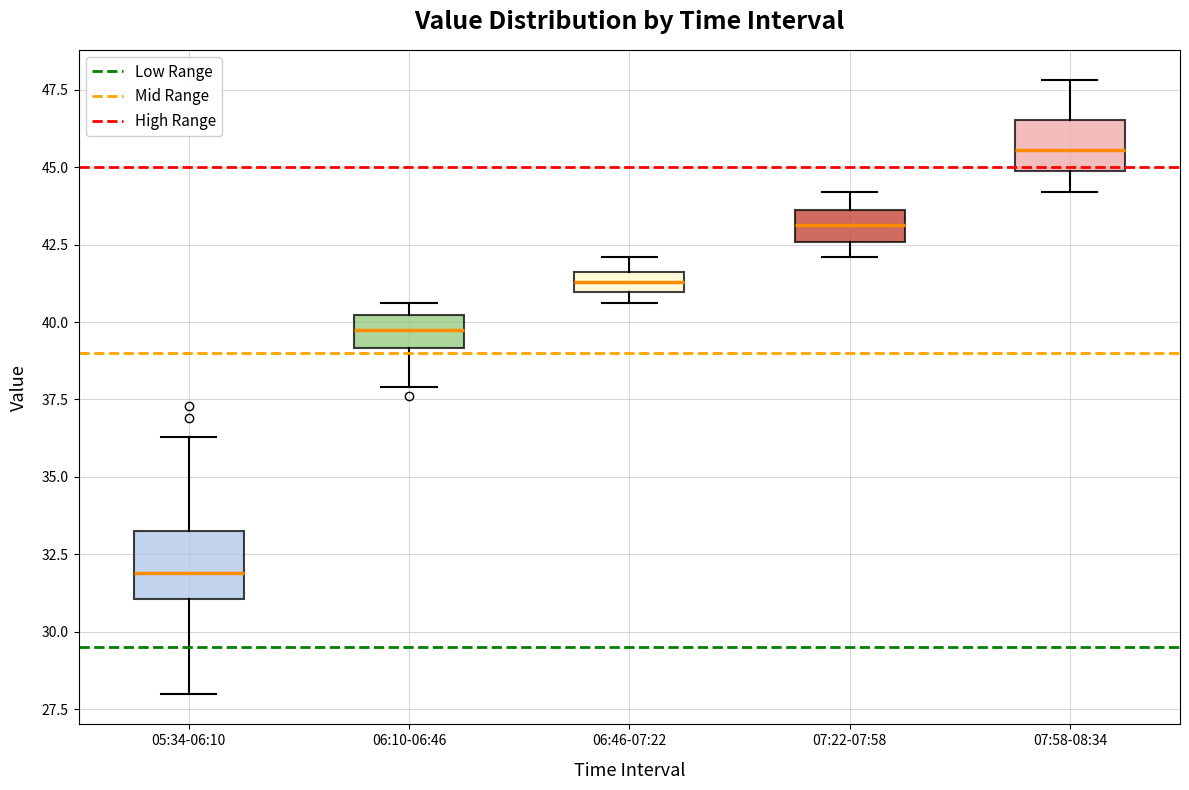

Where does the lower whisker of the box for 07:58-08:34 end on the y-axis? The values are not printed on the chart, so give them approximately, as read against the axis.

44.0